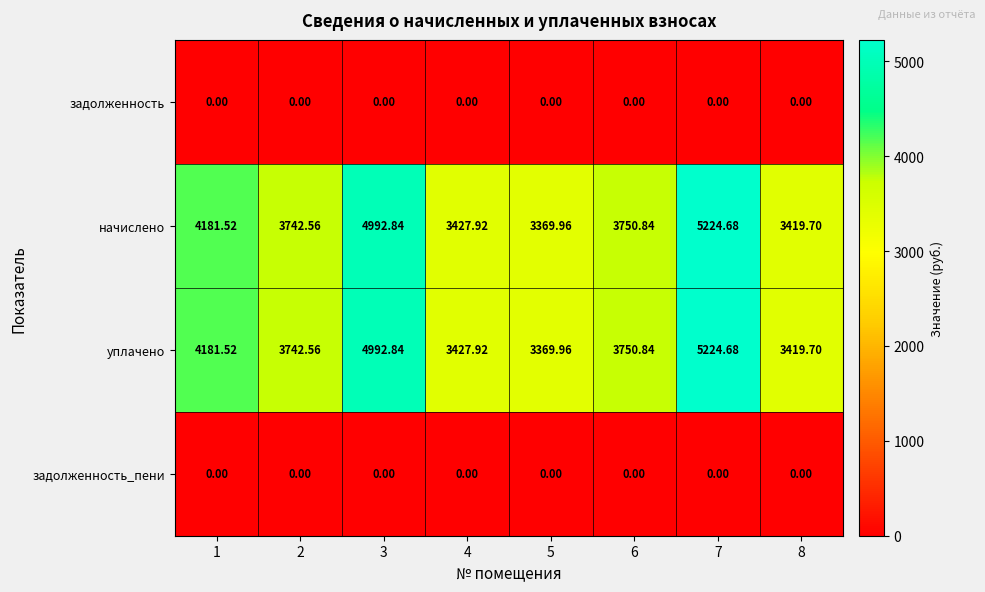

At how many categories does at least one series exceed 3649?

5